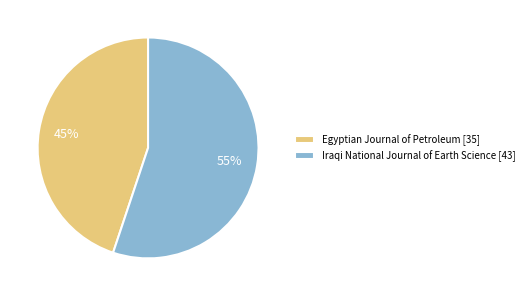

What percentage is the Iraqi National Journal of Earth Science slice, to the nearest percent?

55%